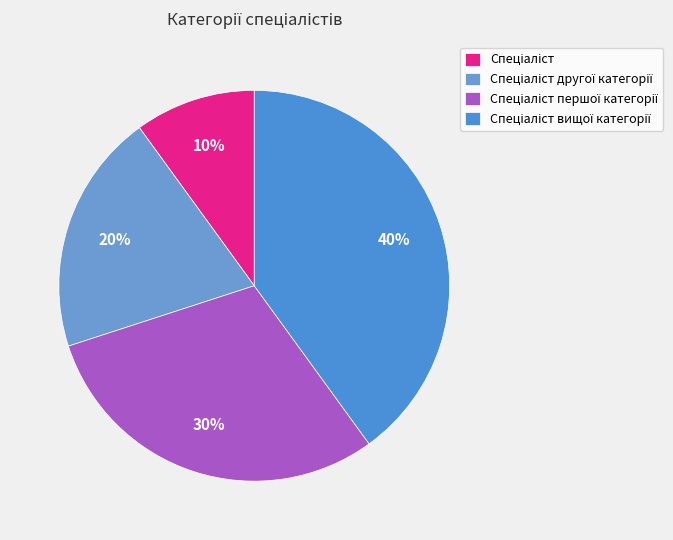

Count the number of slices in the pie.

4